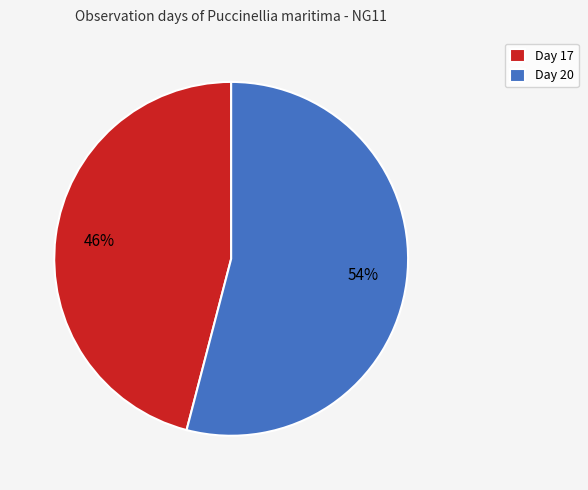

To the nearest percent, what is the difference between the Day 17 and Day 20 slice percentages?

8%